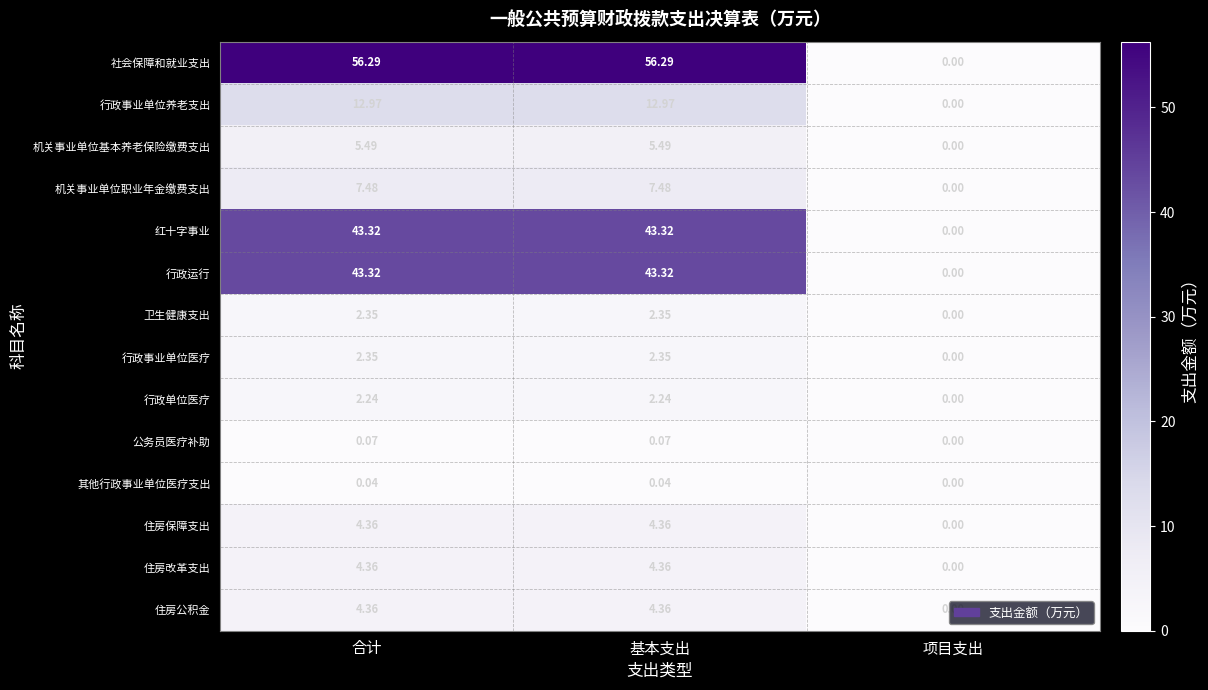

Which category has the lowest value across all series?

项目支出